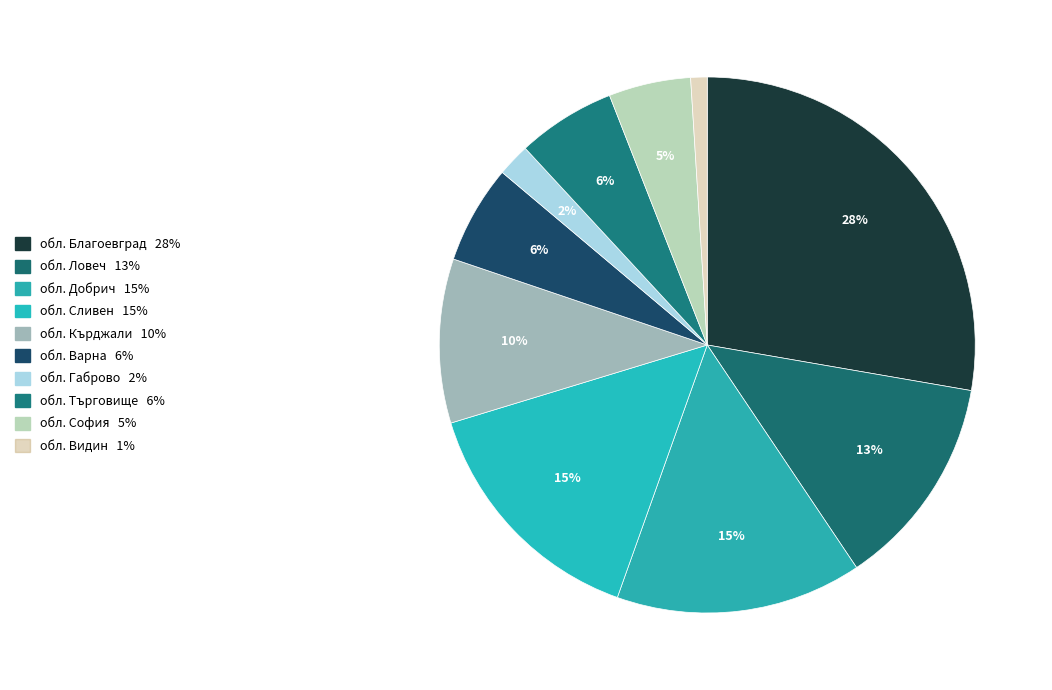

How many slices are in this pie chart?

10